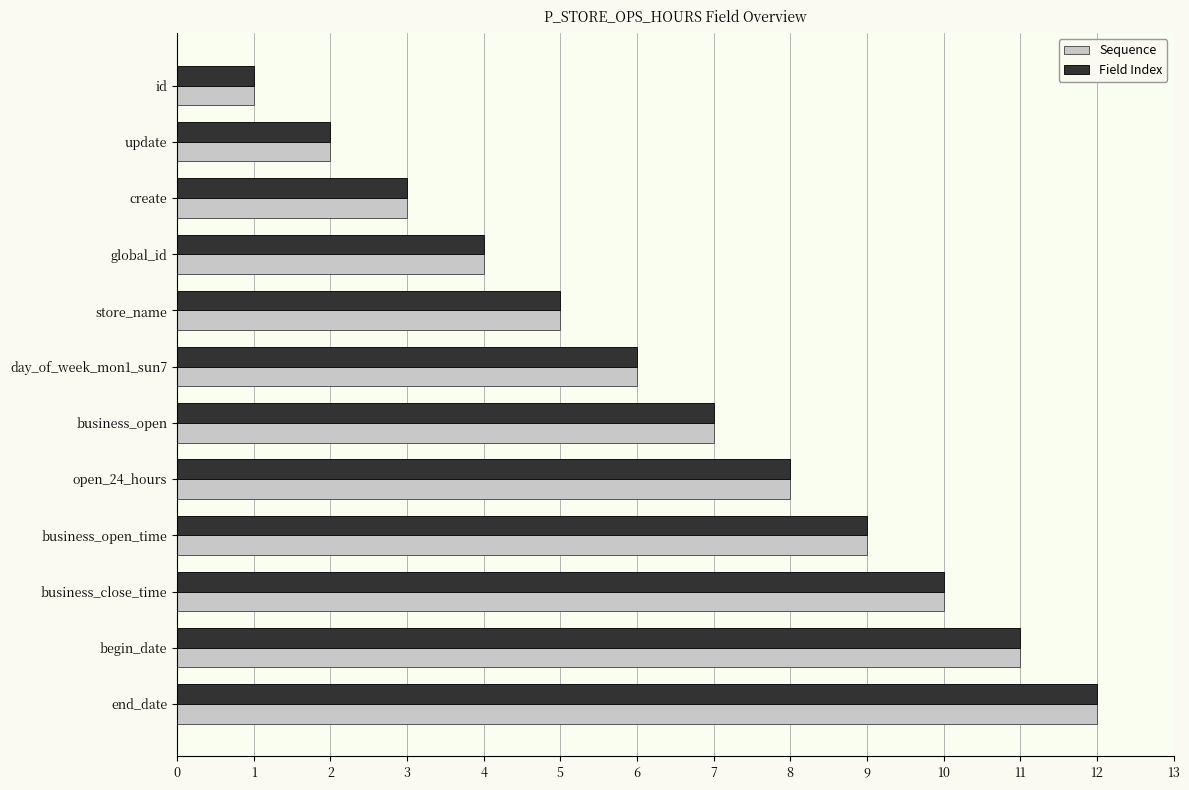

At which label does Sequence reach its minimum?

id